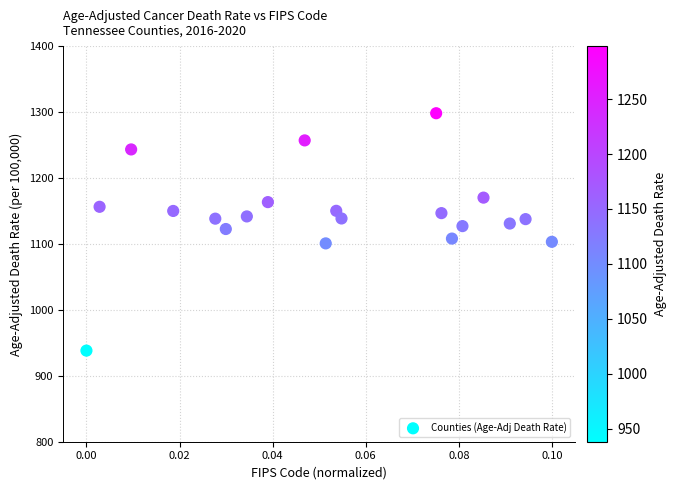

How many data points are displayed?

20